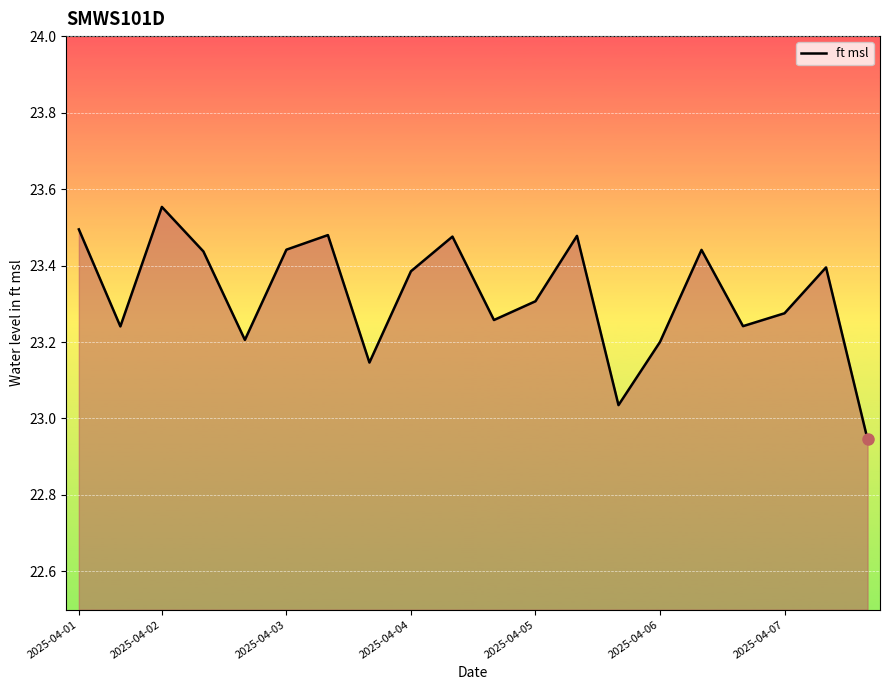

What is the difference between the maximum and minimum values?

0.6